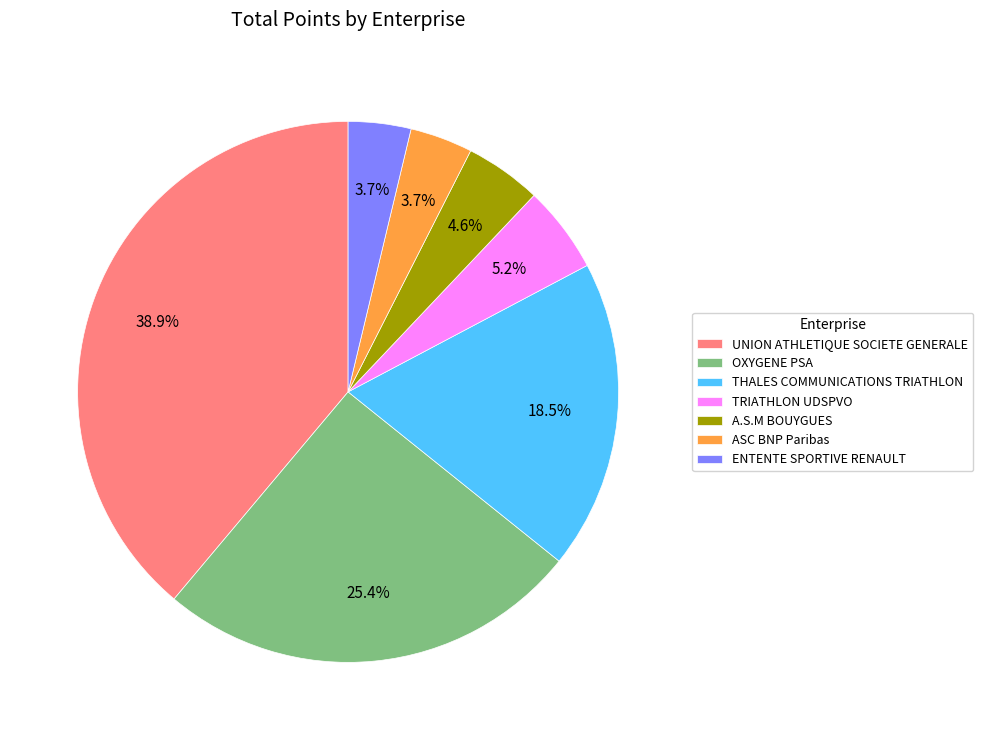

Approximately how many times larger is the value at THALES COMMUNICATIONS TRIATHLON compared to A.S.M BOUYGUES?

4.0